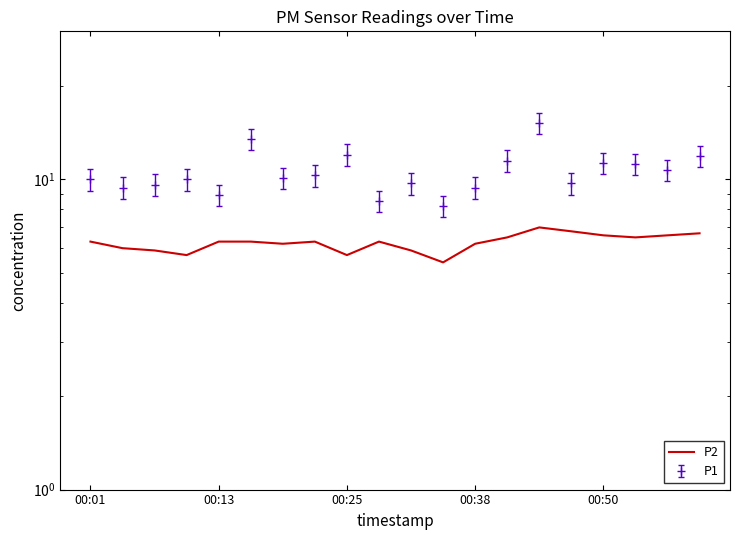

What is the sum of the values at 14 and 6?

13.2